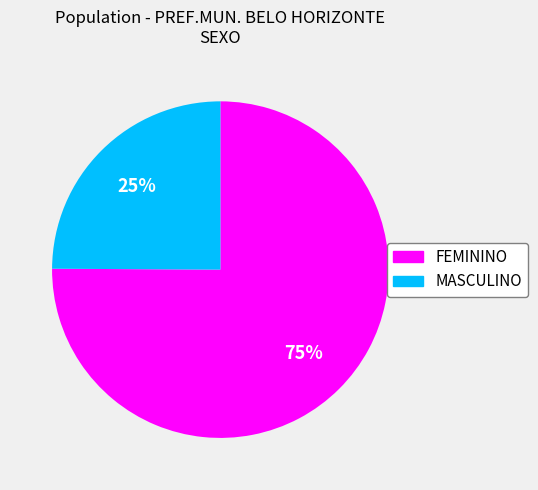

Which slice is the smallest?

MASCULINO